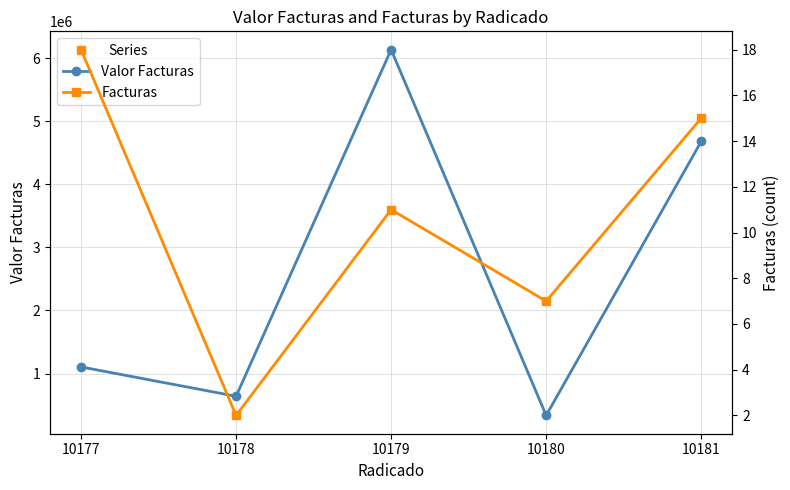

Which has a higher value, 10179 or 10180?

10179